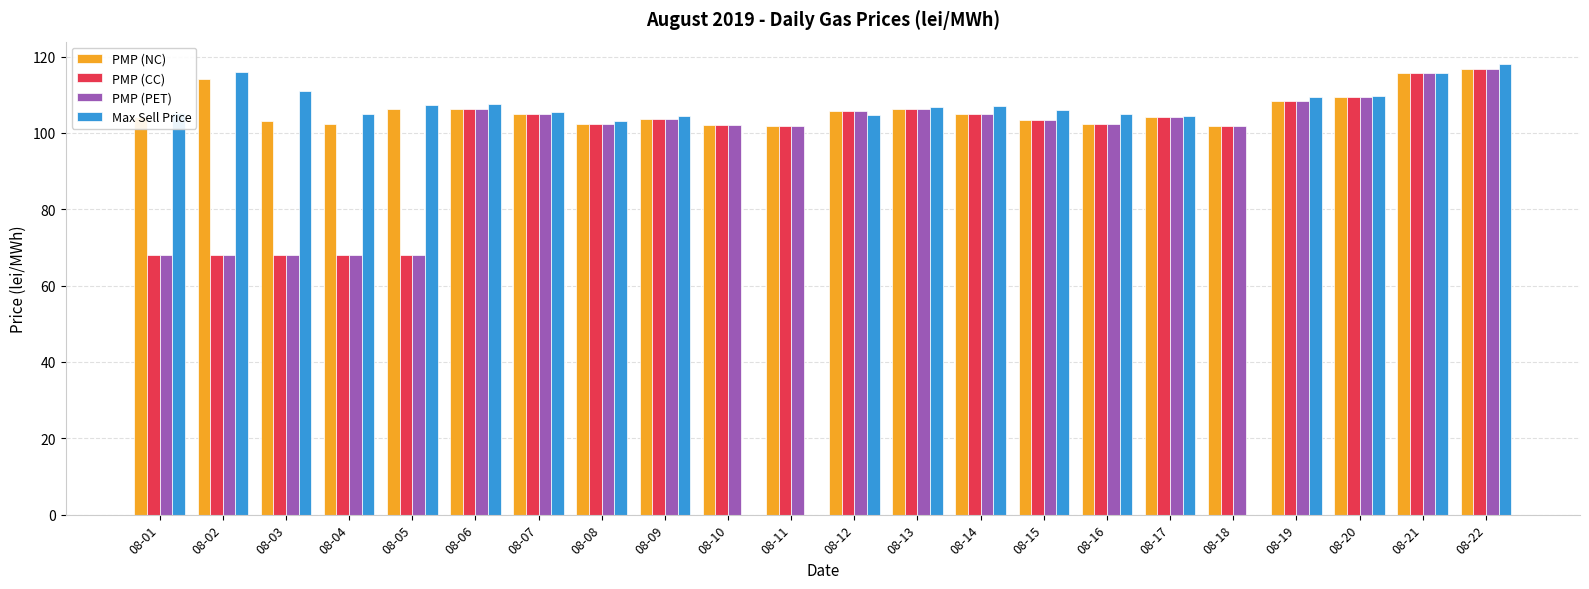

Between 08-08 and 08-19, which series saw the biggest shift?

Max Sell Price